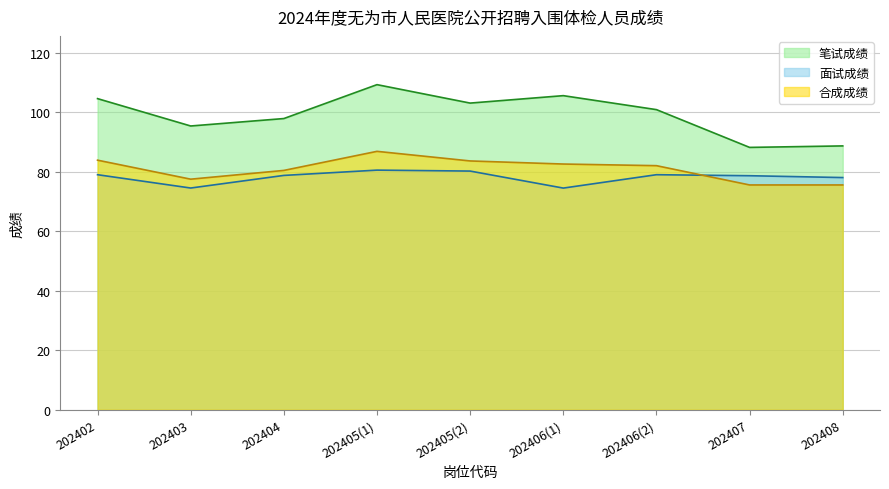

What are all the series names shown in the legend?

笔试成绩, 面试成绩, 合成成绩